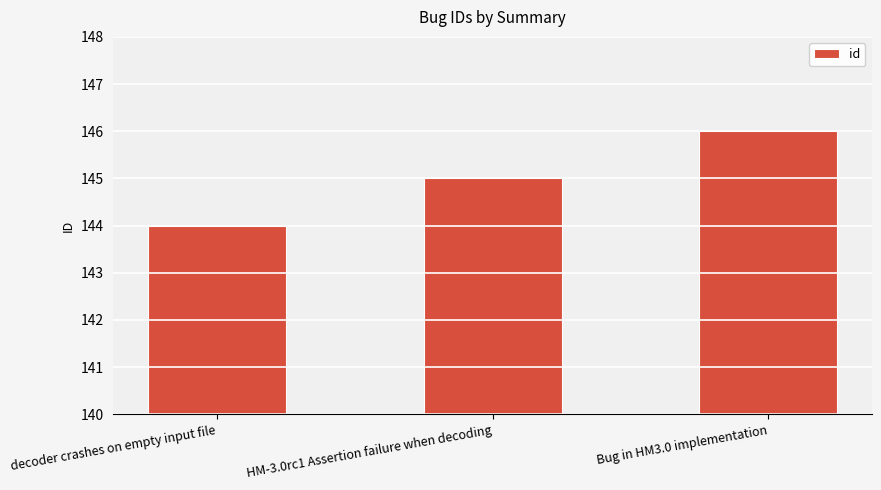

How many data points are less than 145?

1